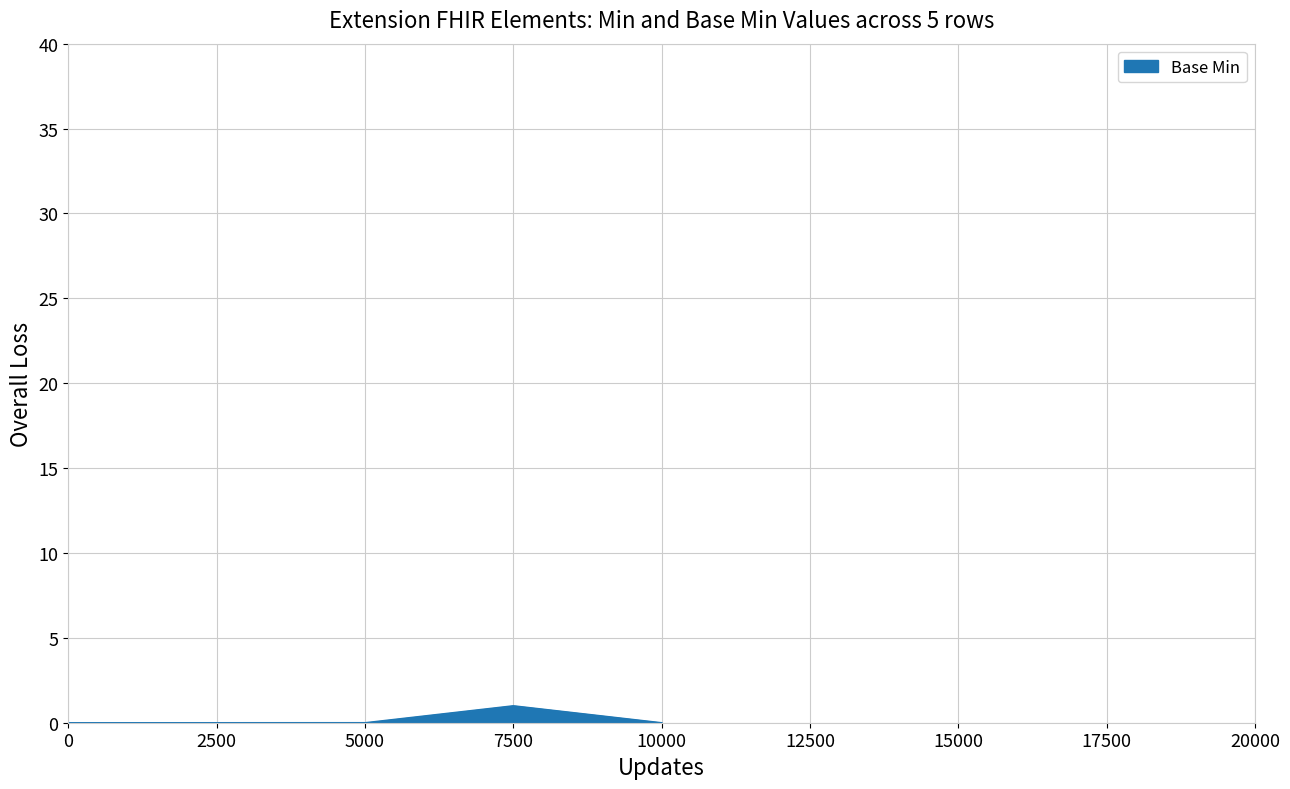

What is the difference between the maximum and minimum values?

1.0